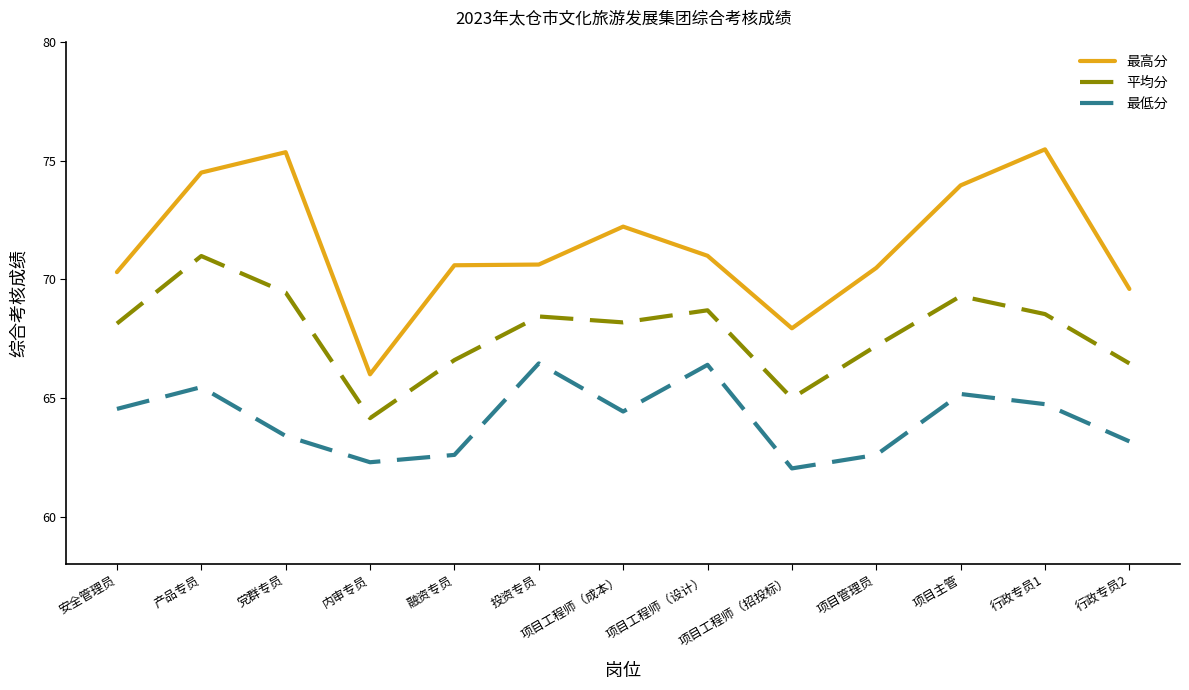

What position from the left is 融资专员?

5